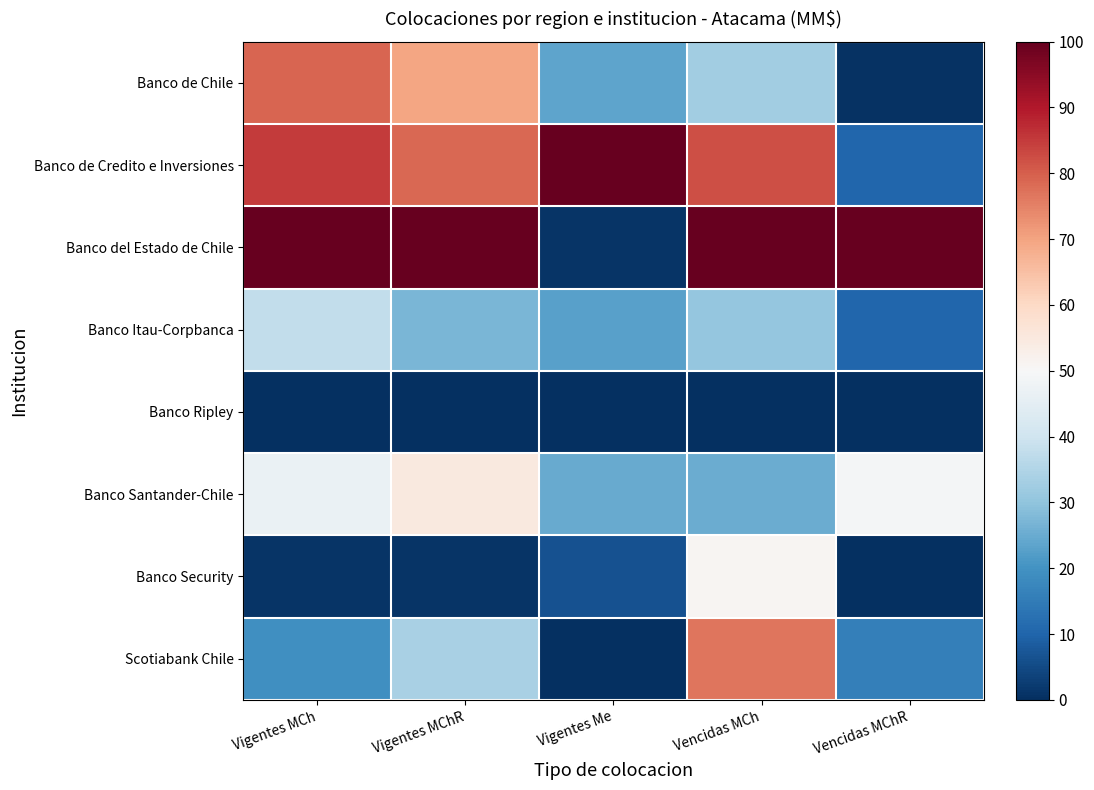

What is the difference between the highest and lowest values at Vigentes MCh?

100.0